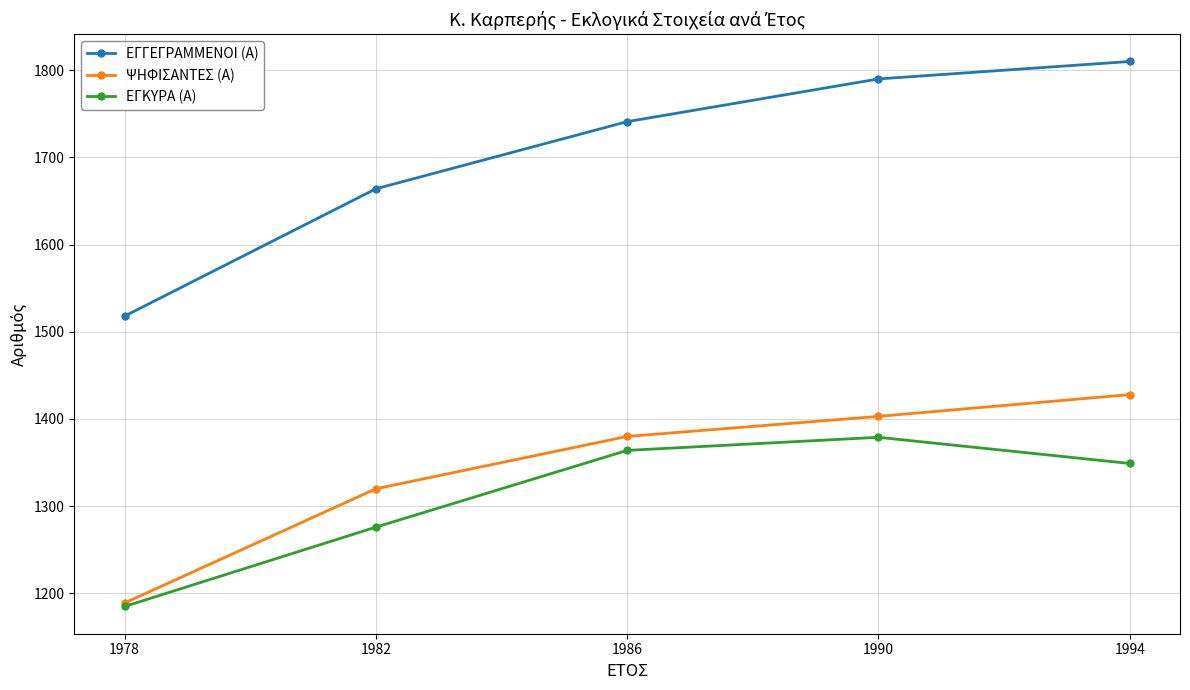

Is it true that ΕΓΓΕΓΡΑΜΜΕΝΟΙ (Α) equals 1790 at 1990?

True